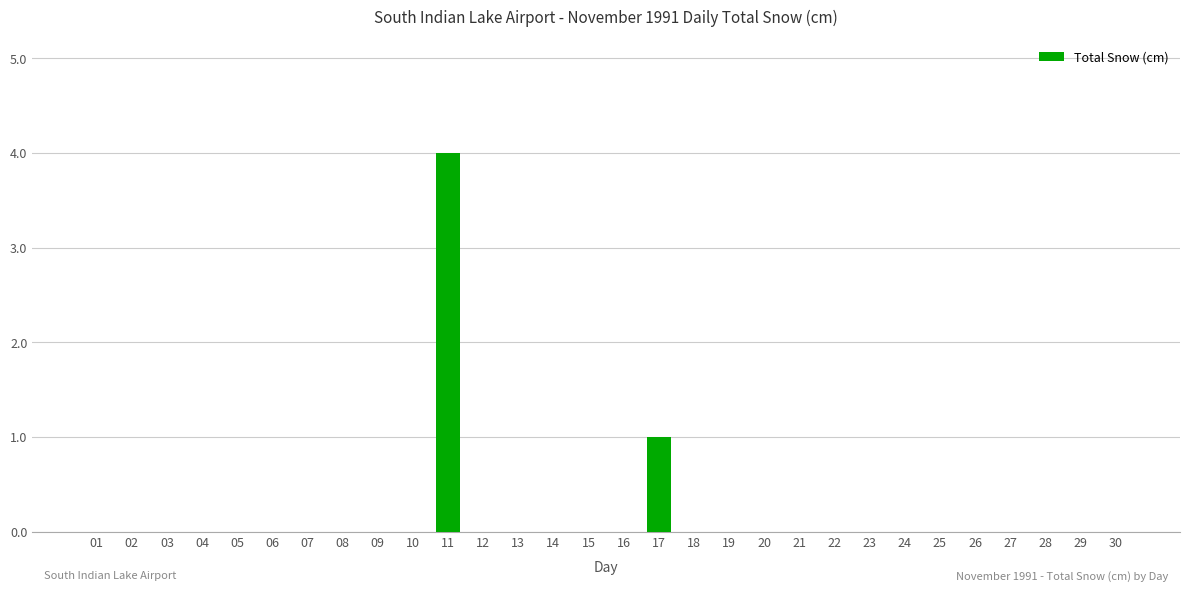

What is the sum of all values?

5